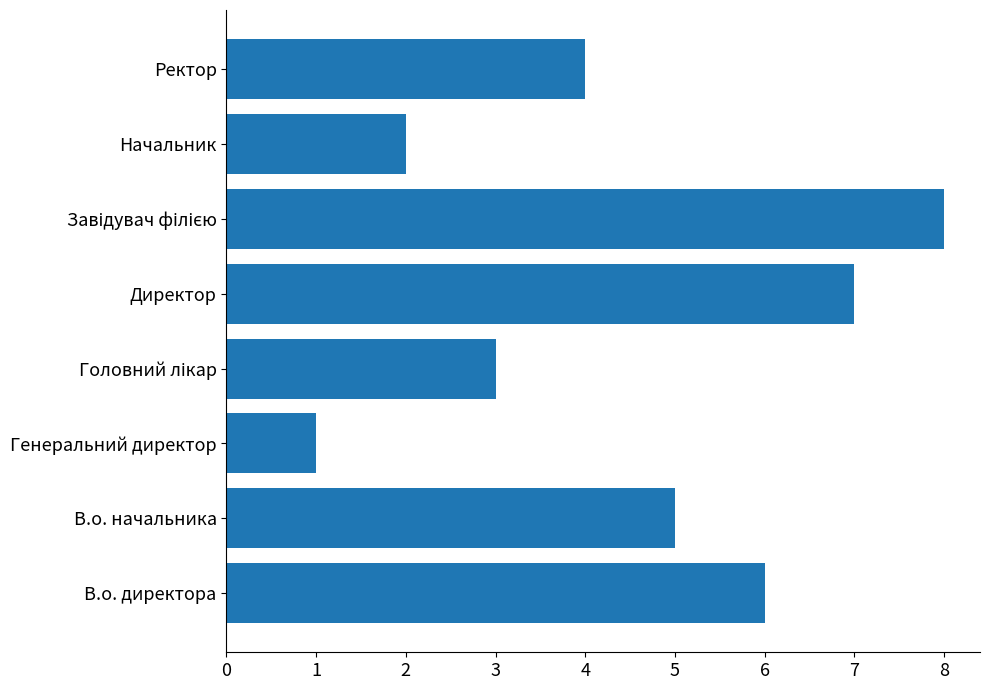

What is the ratio of the value at Начальник to the value at В.о. директора?

0.3